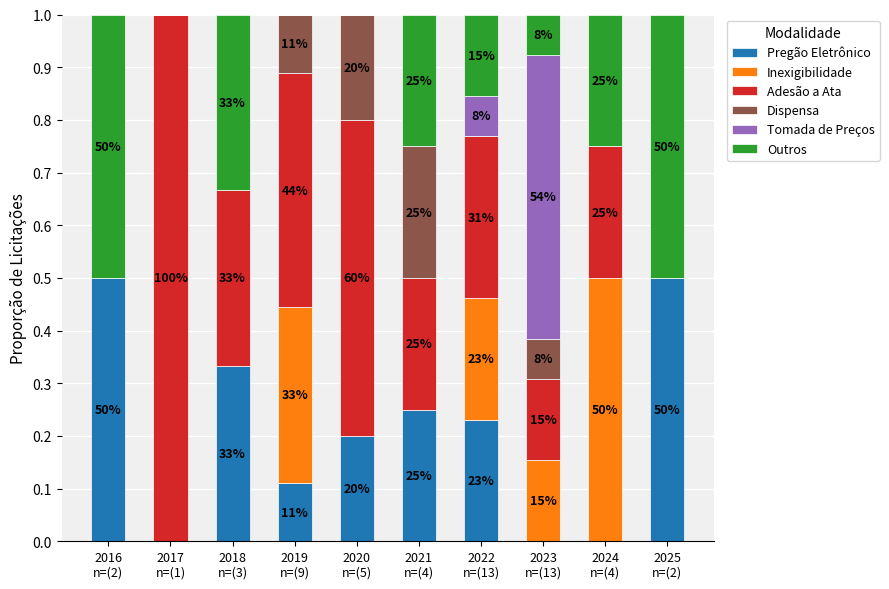

At how many categories does at least one series exceed 0?

10